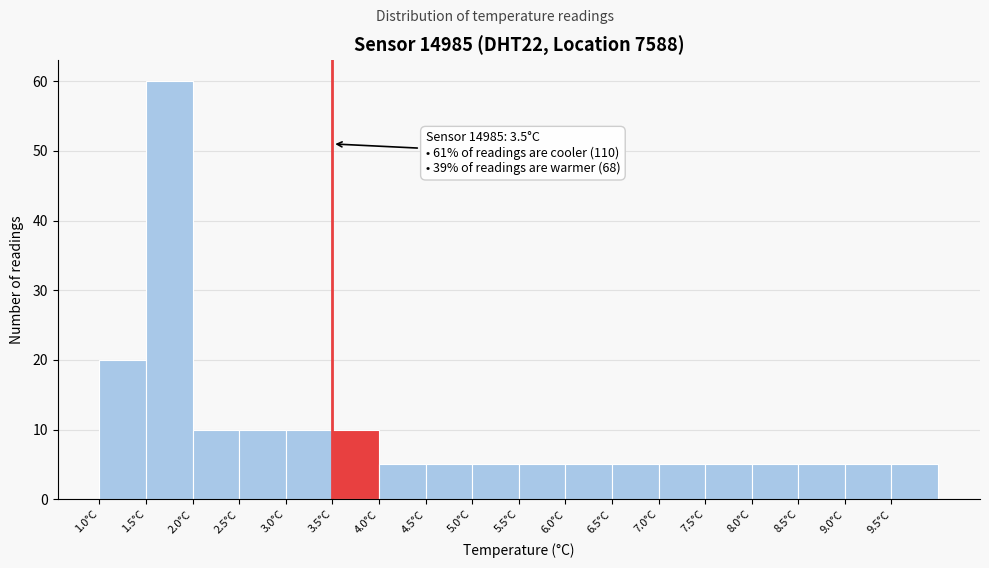

Which range on the x-axis has the tallest bar?

1.5 to 2.0